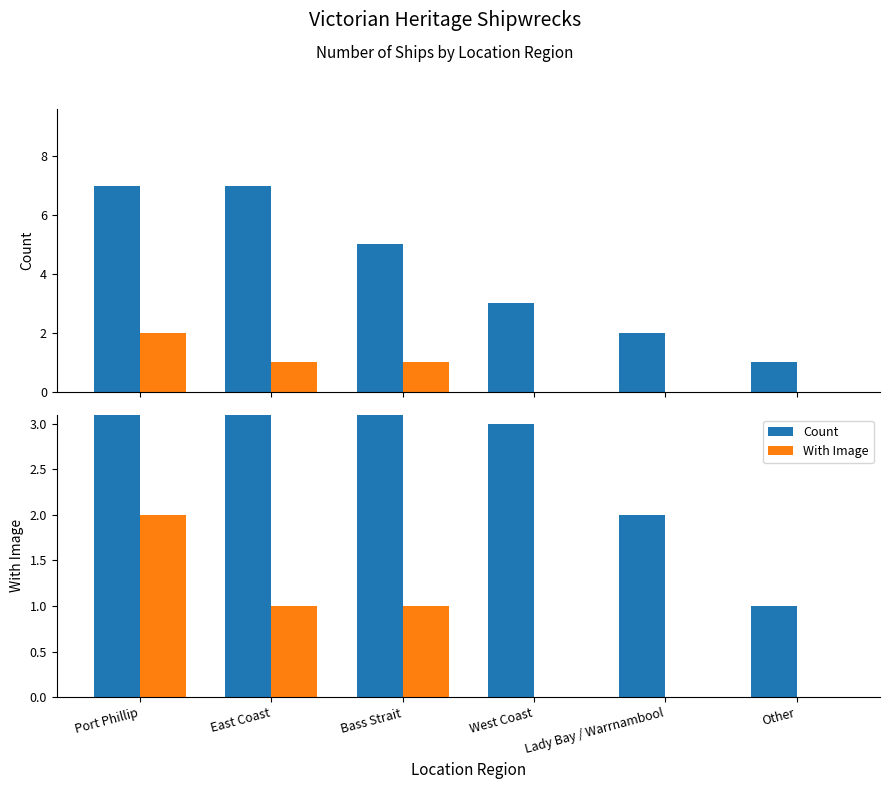

What is the label of the 2nd bar from the left?

East Coast